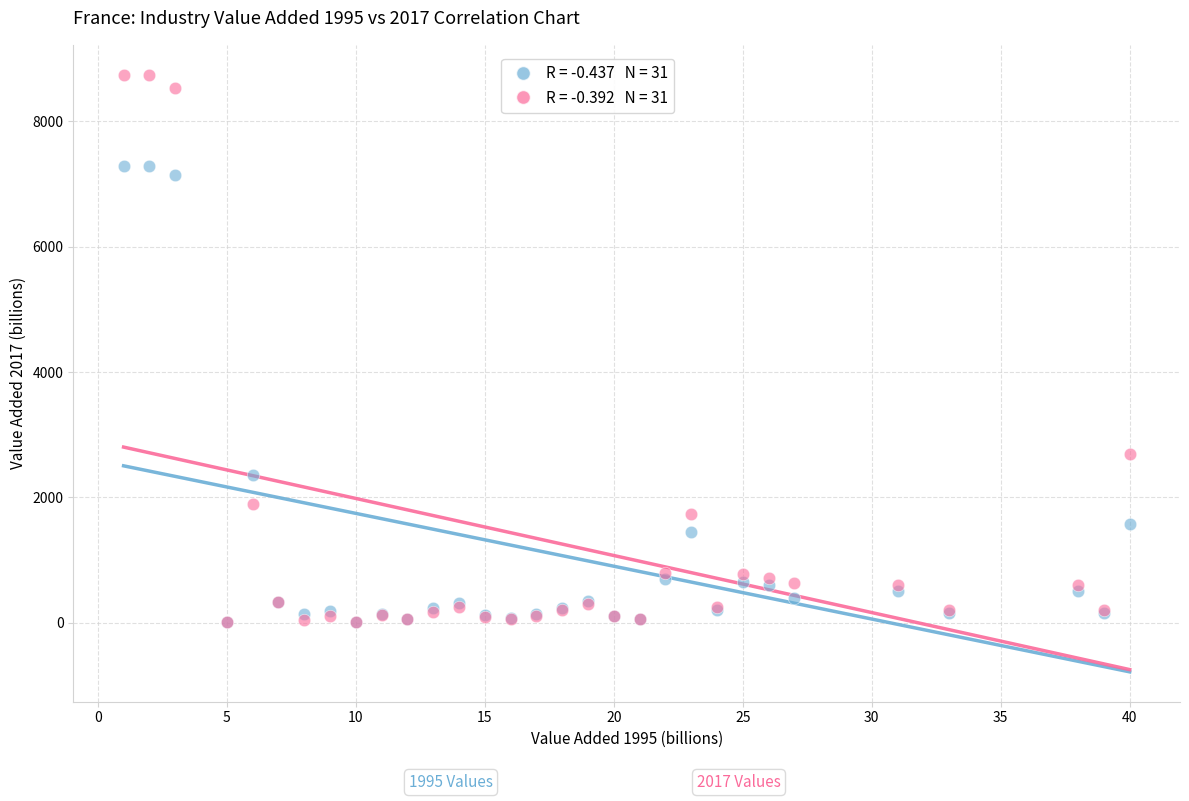

Across all series, what Y value is closest to 4377?

2685.8